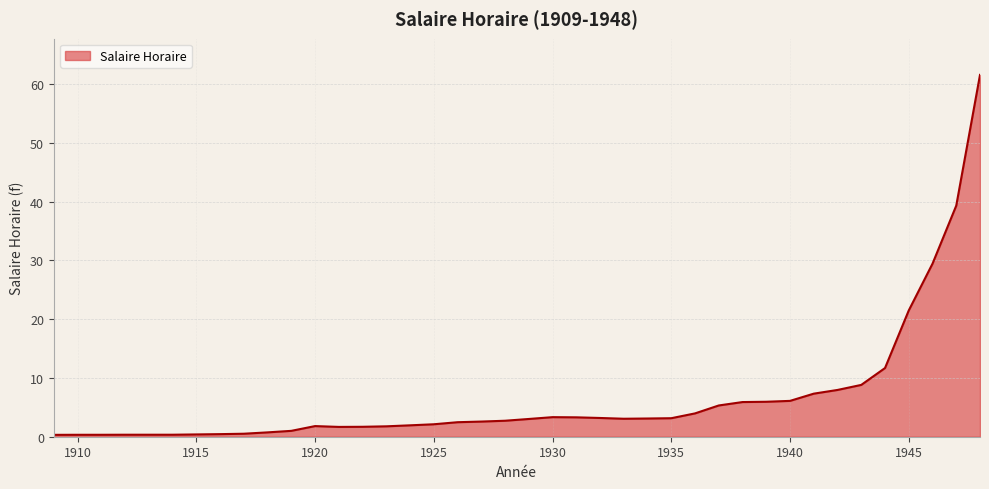

What is the difference between the maximum and minimum values?

61.3